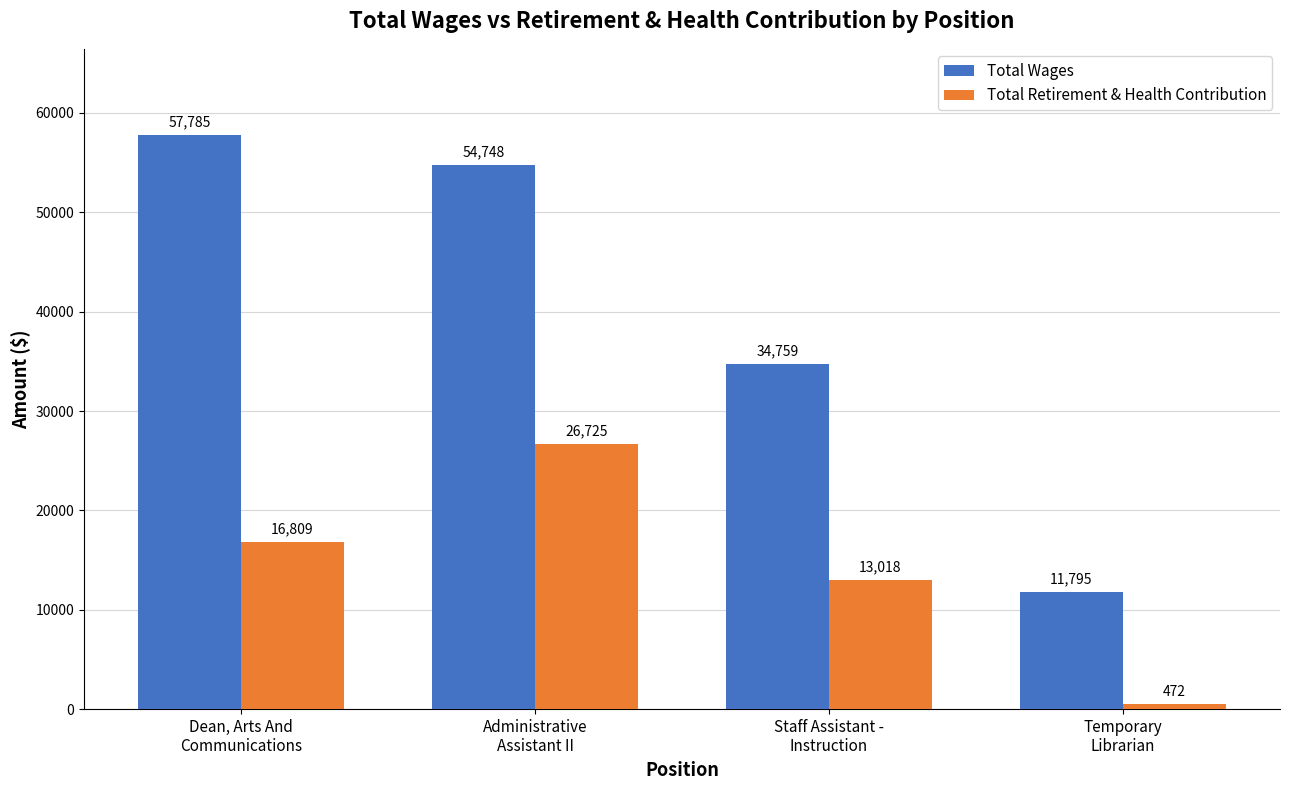

What position from the left is Temporary
Librarian?

4